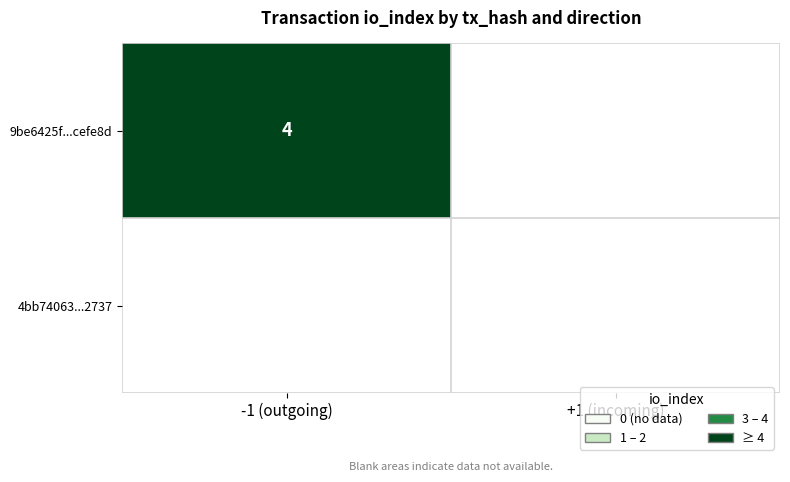

Is it true that 9be6425f...cefe8d equals 2 at -1 (outgoing)?

False